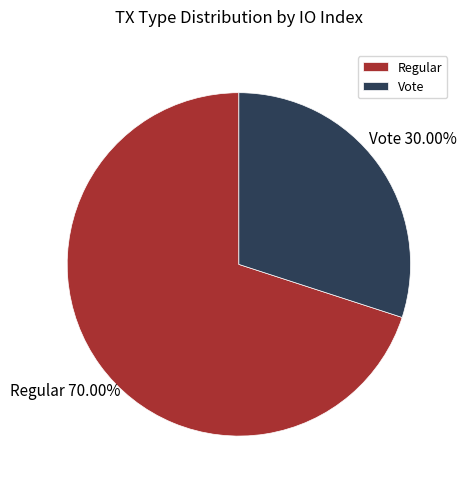

Which has a higher value, Regular or Vote?

Regular